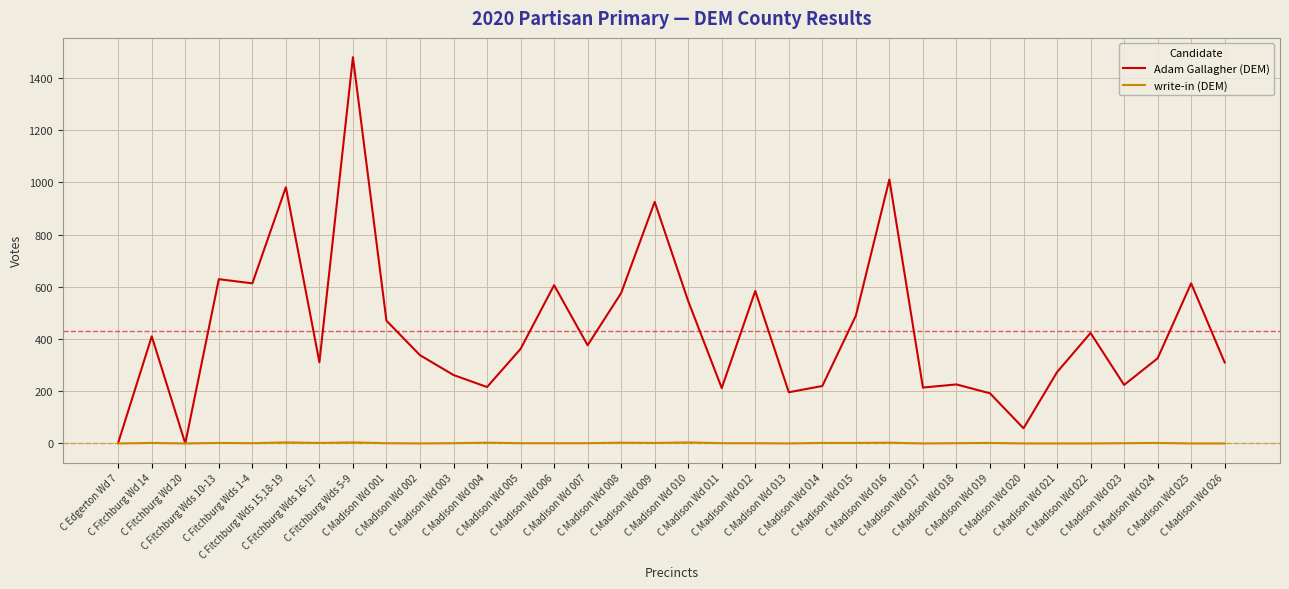

Which series has the largest range (max minus min)?

Adam Gallagher (DEM)